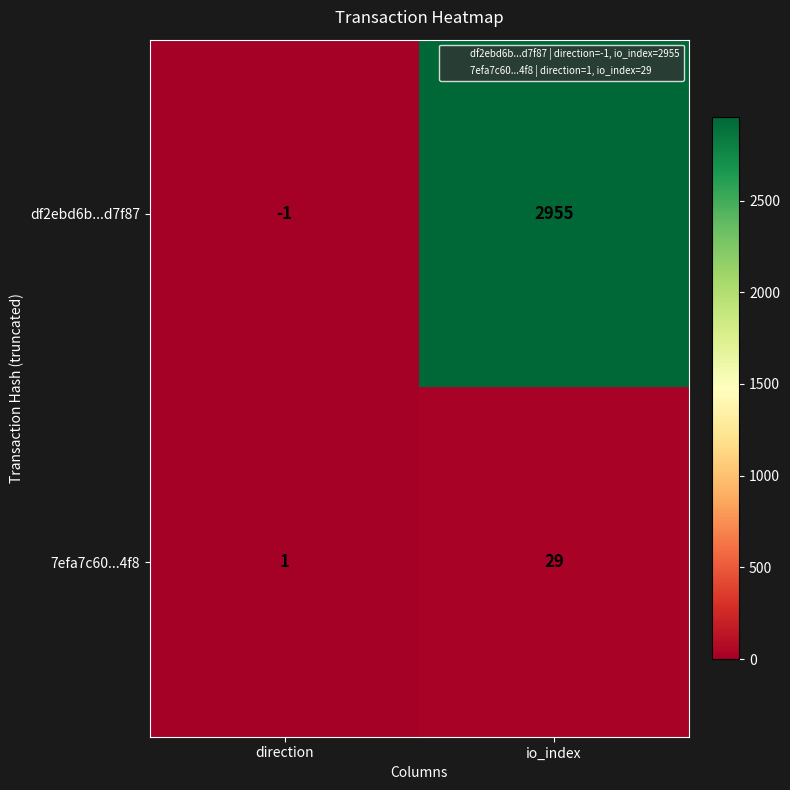

What is the sum of the df2ebd6b...d7f87 values at direction and io_index?

2954